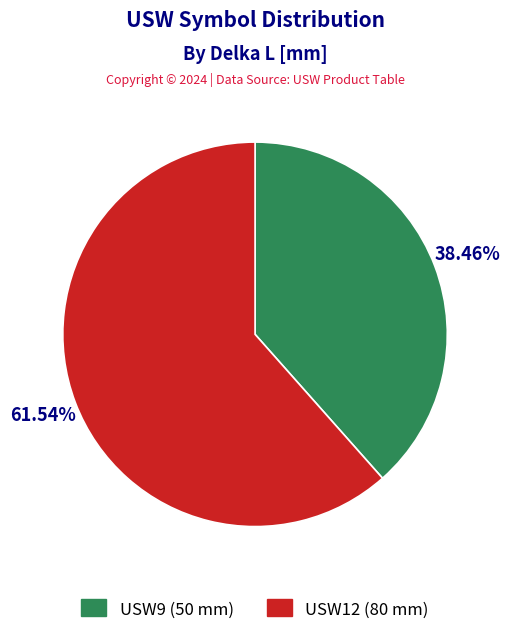

Which has a higher value, USW9 or USW12?

USW12